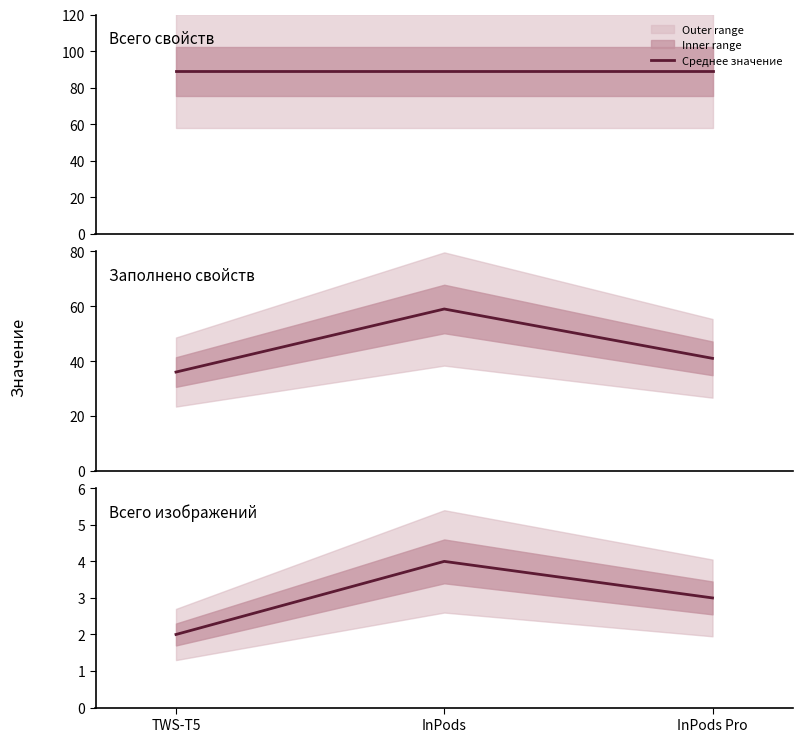

At which category does the chart reach its peak across all series?

InPods